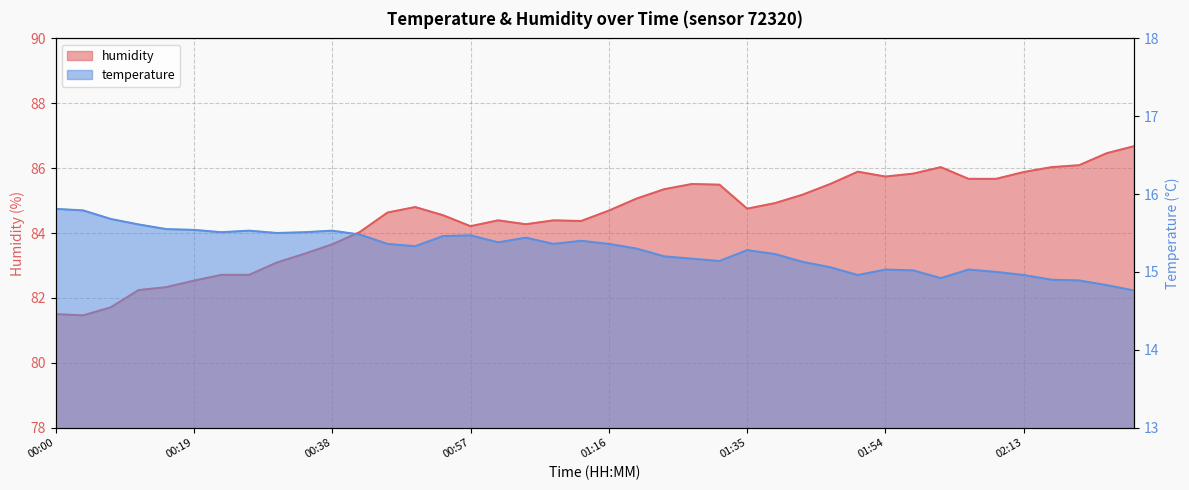

Where does the temperature series first go above 15?

00:00